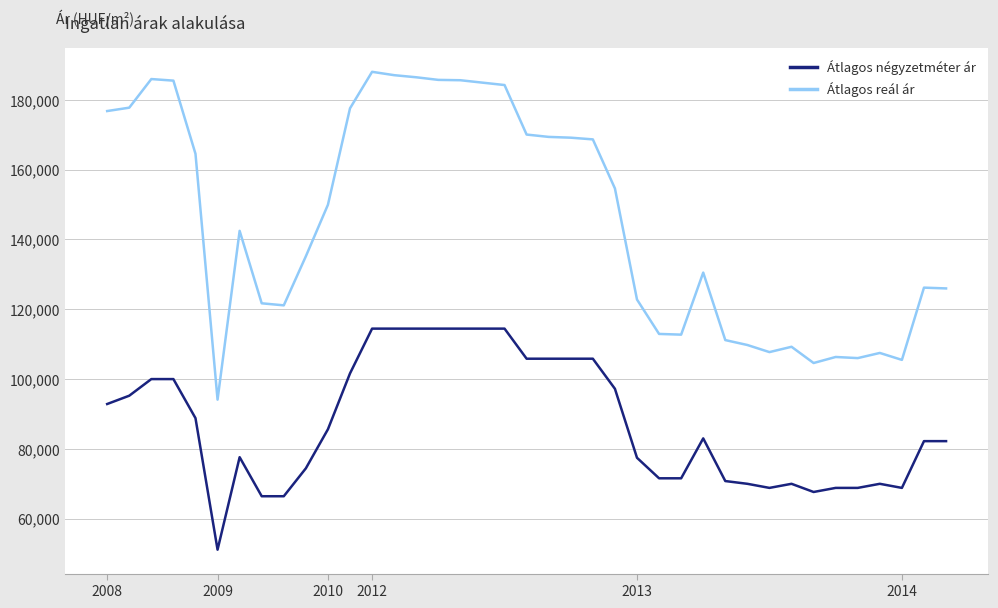

What are all the series names shown in the legend?

Átlagos négyzetméter ár, Átlagos reál ár